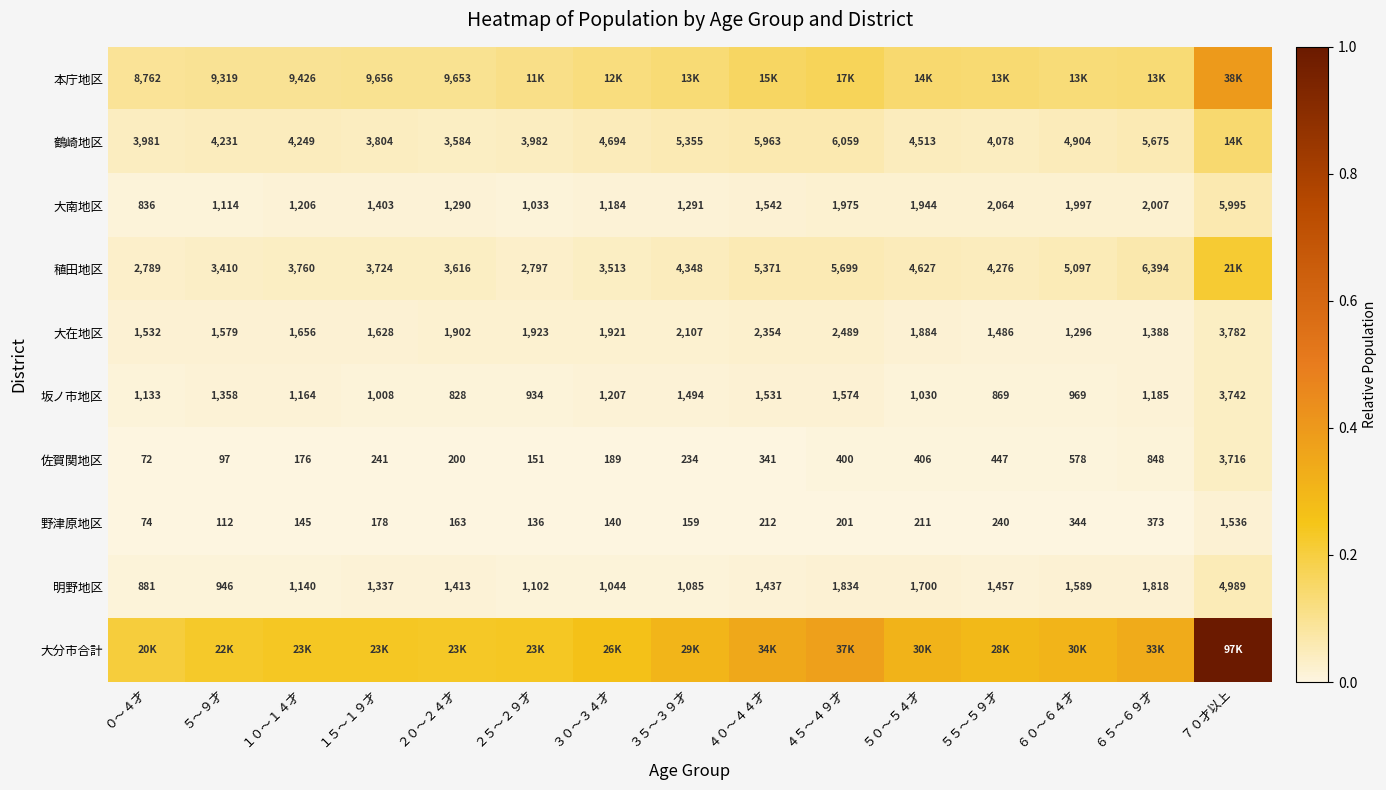

List the series in order of their peak value, highest first.

大分市合計, 本庁地区, 稙田地区, 鶴崎地区, 大南地区, 明野地区, 大在地区, 坂ノ市地区, 佐賀関地区, 野津原地区